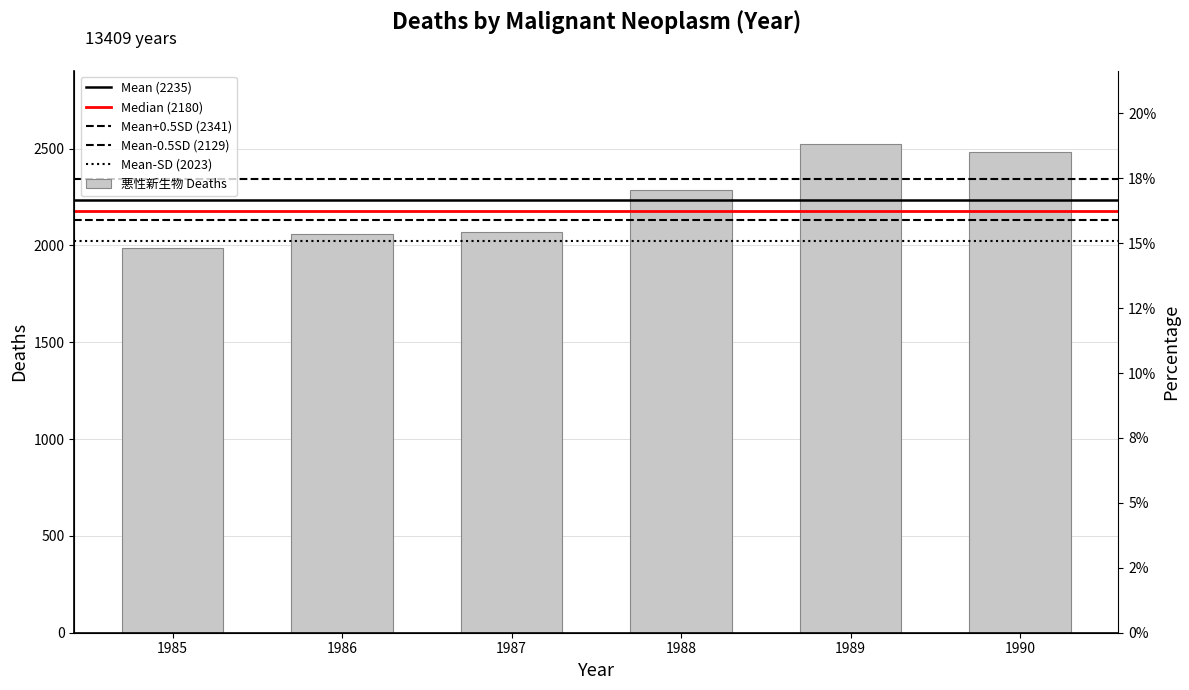

Rank the categories by value from lowest to highest.

1985, 1986, 1987, 1988, 1990, 1989